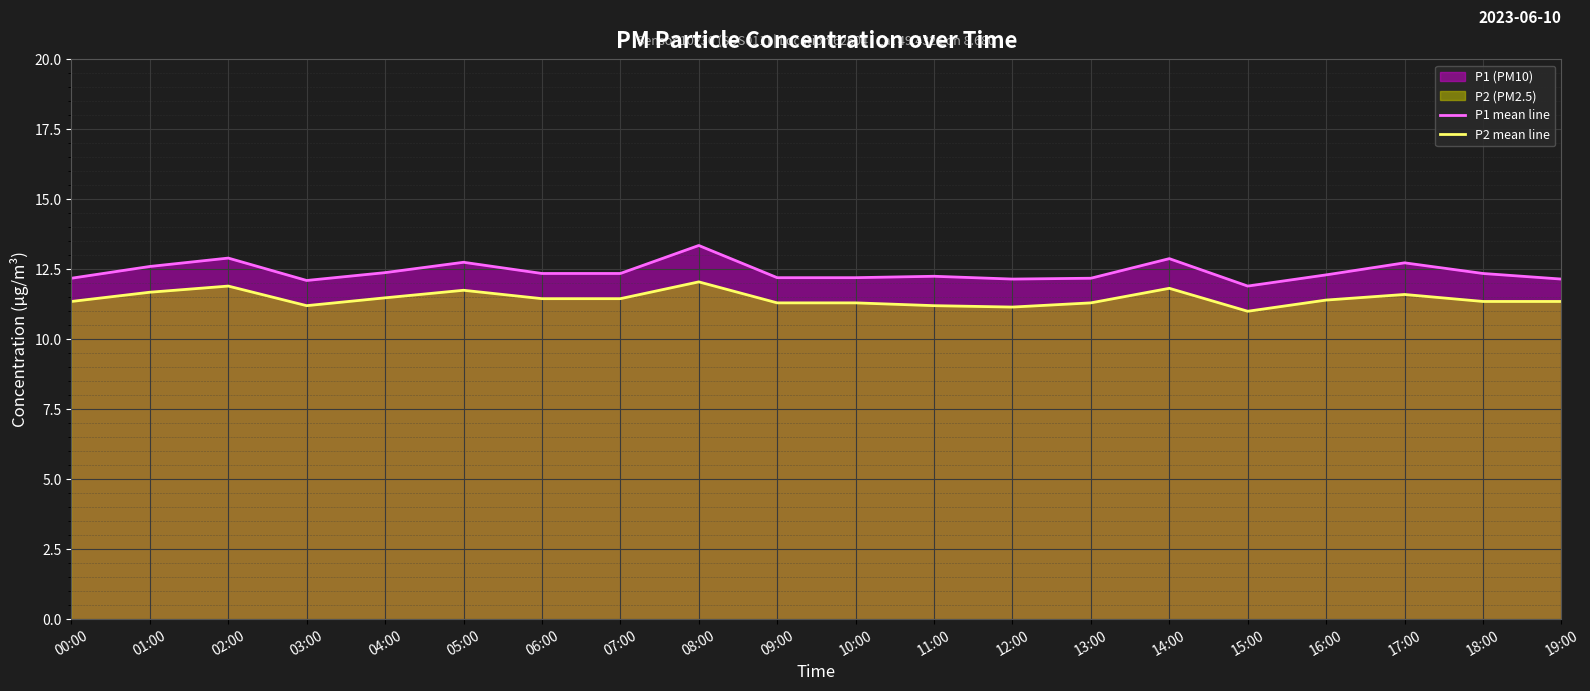

How many interior local peaks does the P2 mean line series have?

5